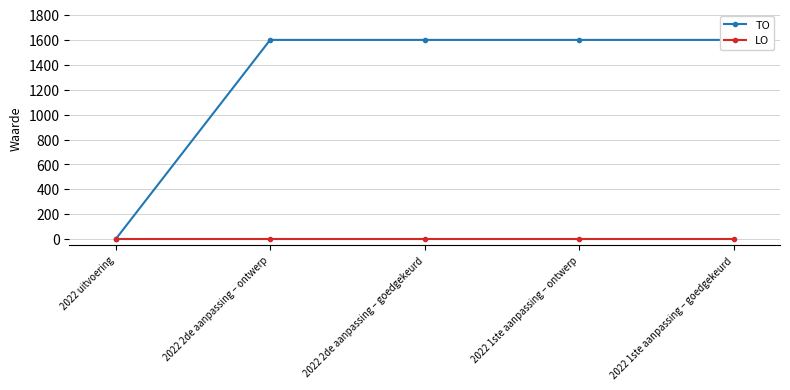

Between 2022 2de aanpassing – ontwerp and 2022 1ste aanpassing – goedgekeurd, which is larger?

2022 2de aanpassing – ontwerp